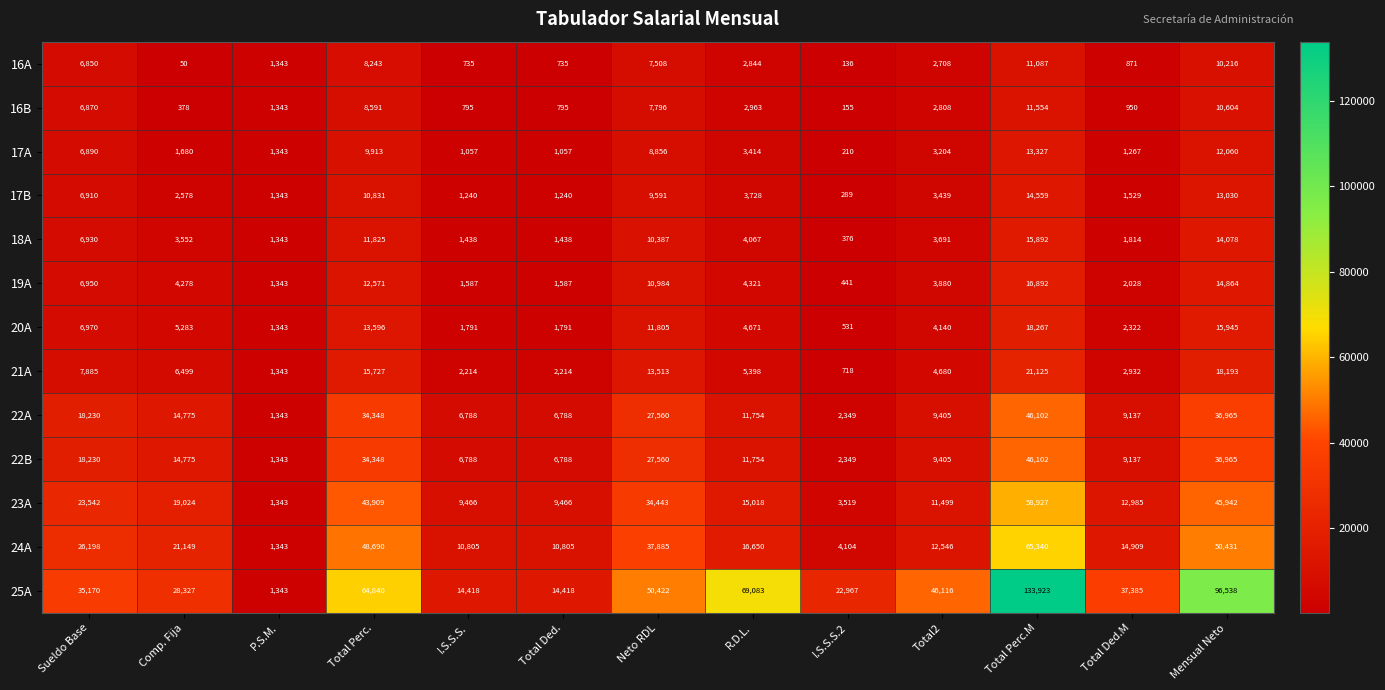

What is the total value across all series at Comp. Fija?

122348